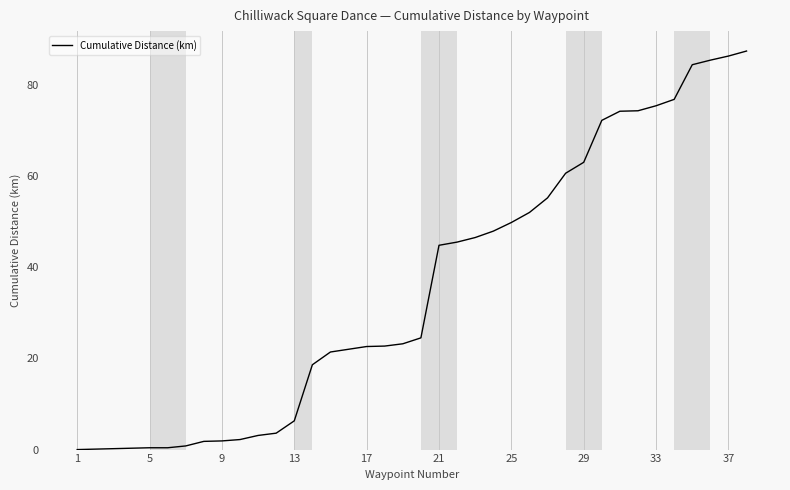

What is the difference between the maximum and minimum values?

87.4